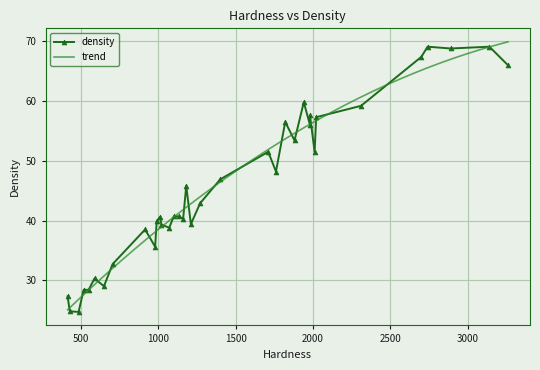

What is the maximum value for trend?

69.9